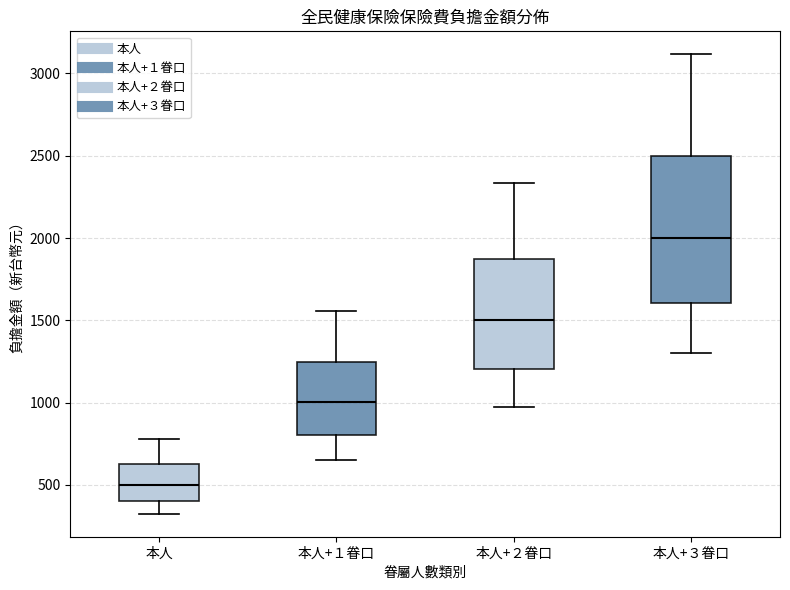

Where does the lower whisker of the box for 本人+１眷口 end on the y-axis? The values are not printed on the chart, so give them approximately, as read against the axis.

650